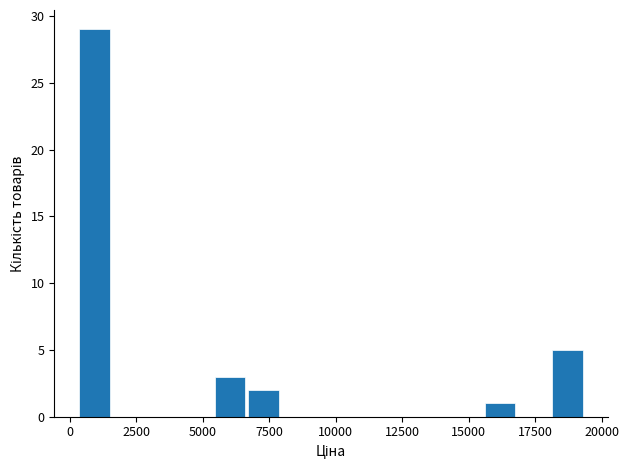

Around what value on the x-axis is the tallest bar? Give the approximate position of its centre, as read against the axis.

1000